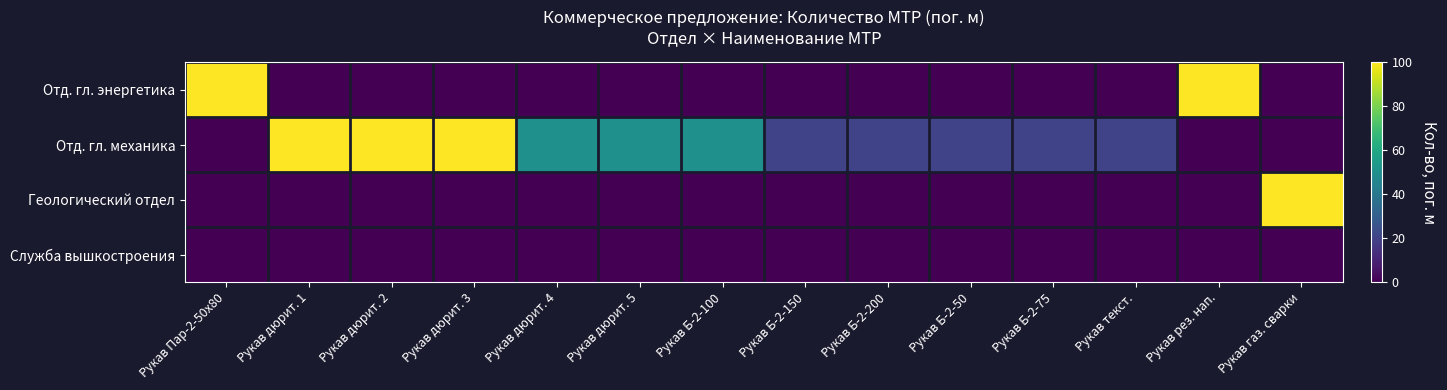

Which series has the largest total across all categories?

Отд. гл. механика